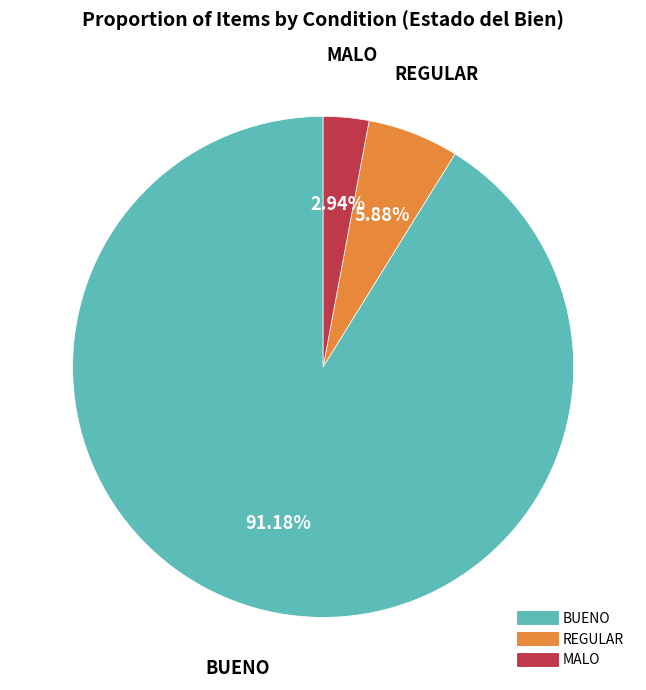

Which slice is the smallest?

MALO